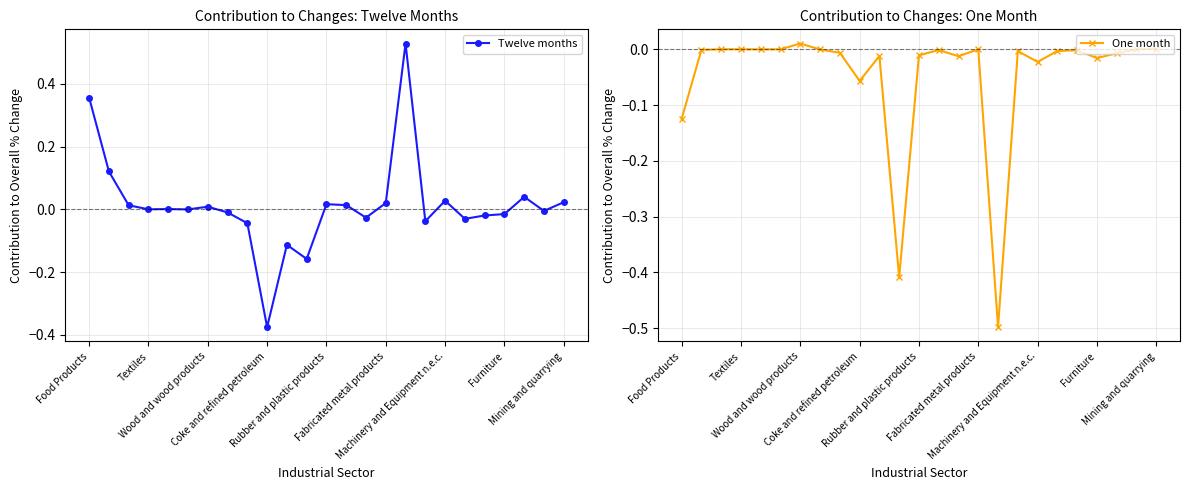

How many interior local peaks does the Twelve months series have?

7